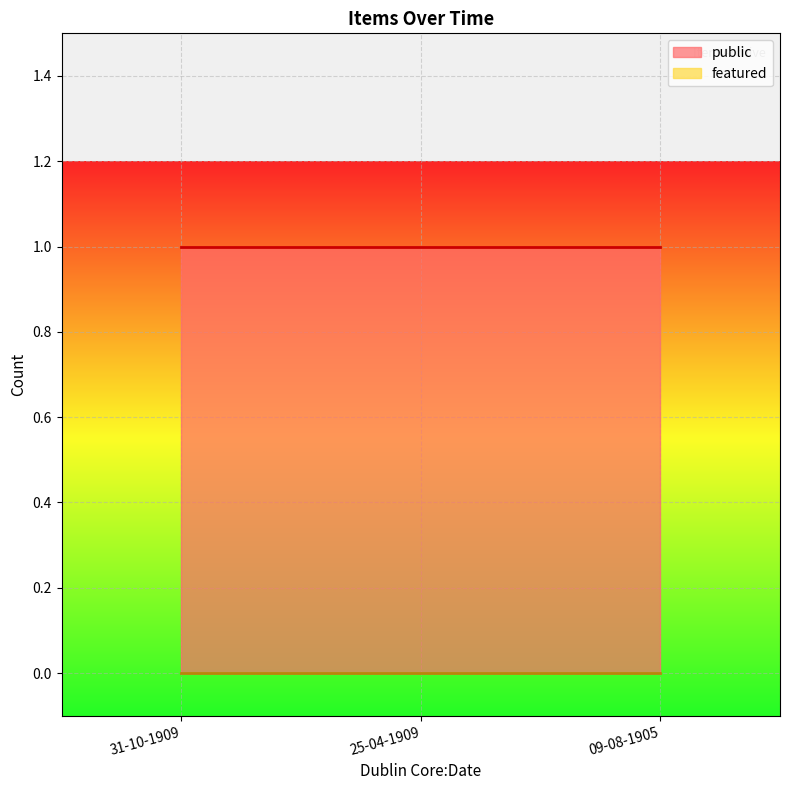

What is the difference between the highest and lowest values at 31-10-1909?

1